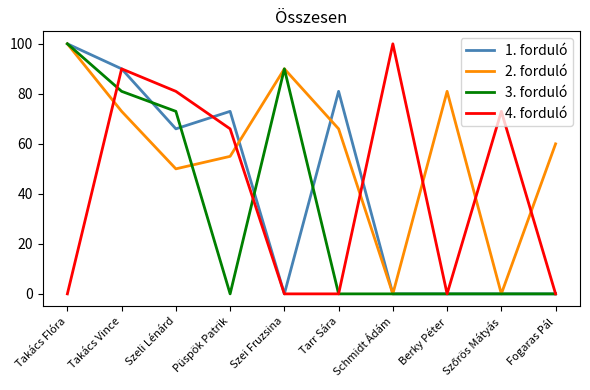

Between Takács Flóra and Takács Vince, which series saw the biggest shift?

4. forduló